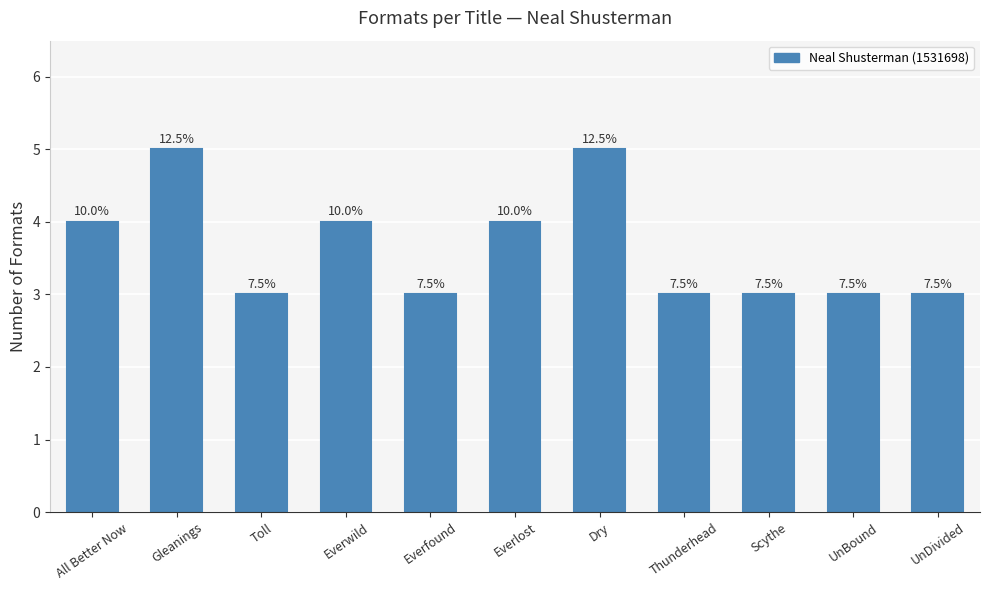

What position from the right is Thunderhead?

4